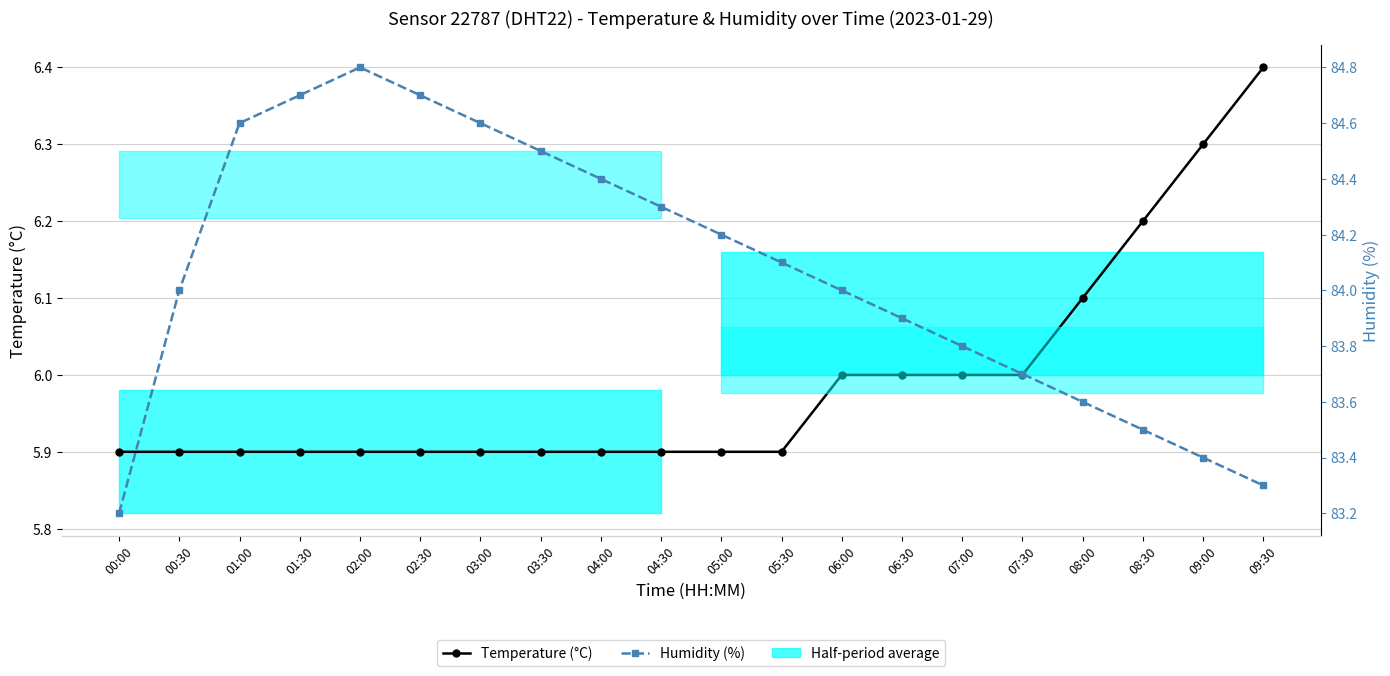

True or false: Temperature (°C) and Humidity (%) intersect in this chart.

False